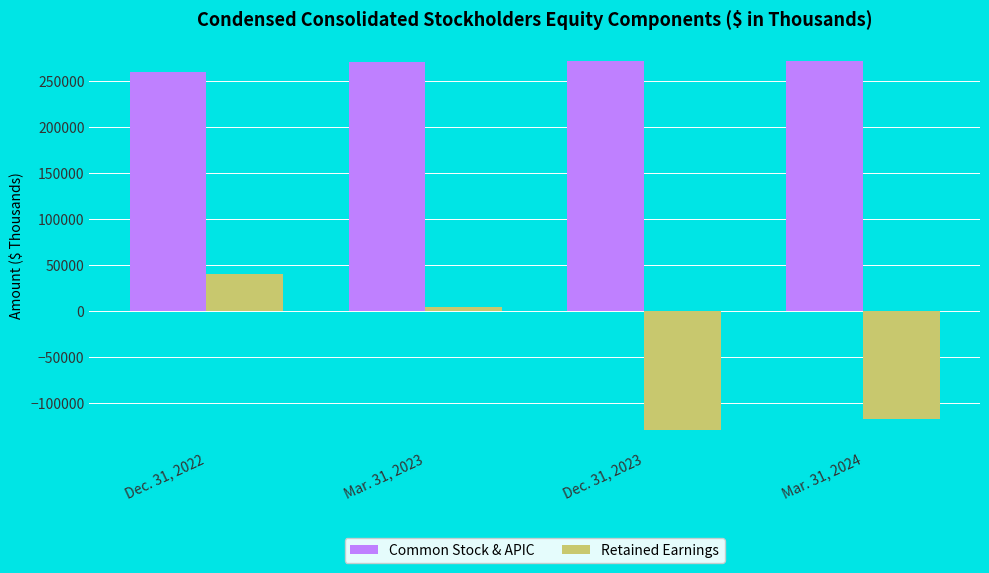

How many bars are there in each group?

2